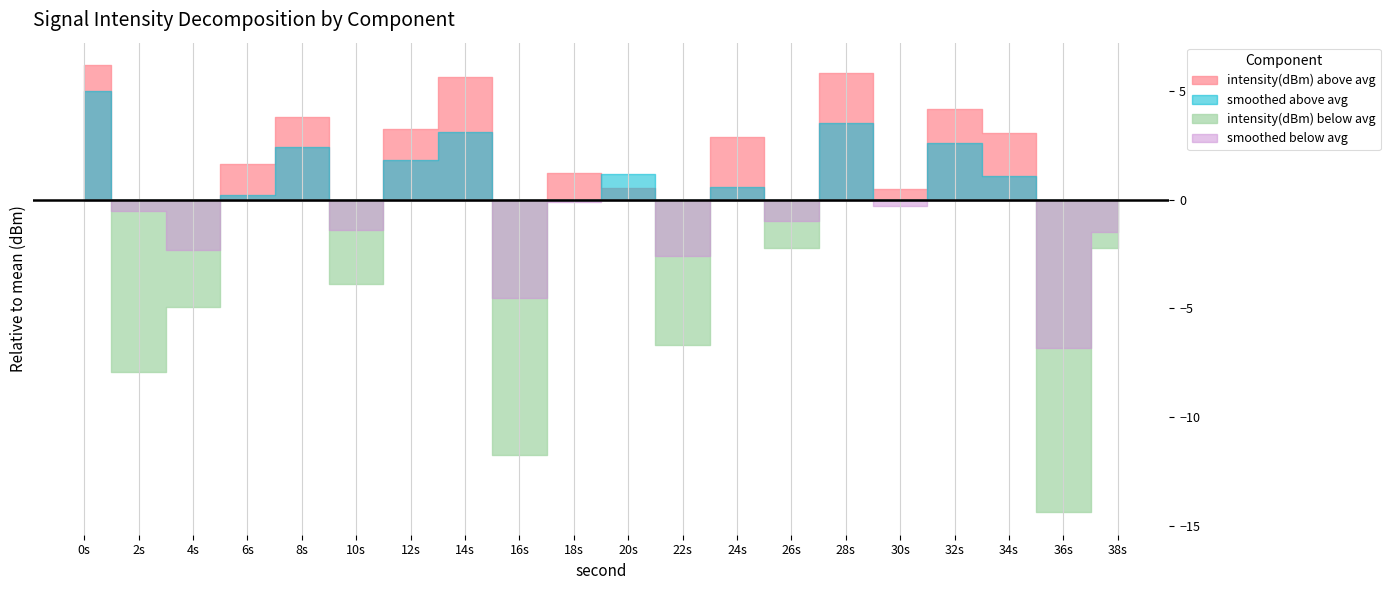

Where do intensity(dBm) and intensity_smoothed first cross each other?

0 and 2